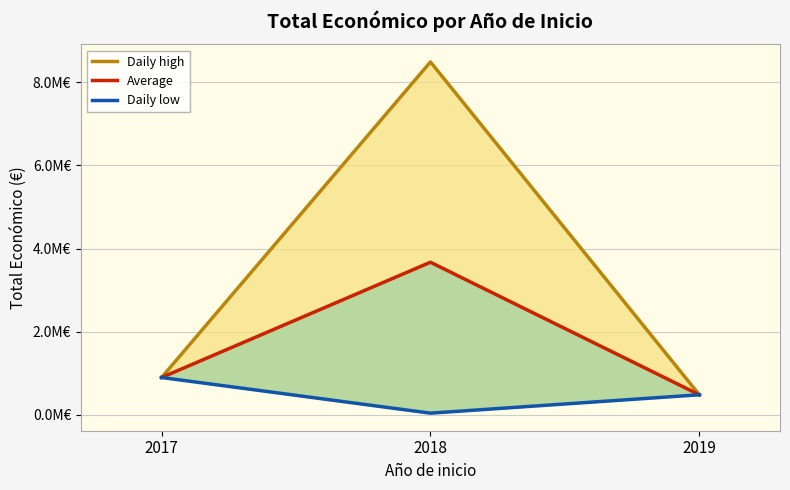

Reading left to right, what are all the values shown in this chart?

Daily high: 2017=899843.0	2018=8484999.0	2019=484641.0
Average: 2017=899843.0	2018=3670519.3	2019=484641.0
Daily low: 2017=899843.0	2018=42845.0	2019=484641.0